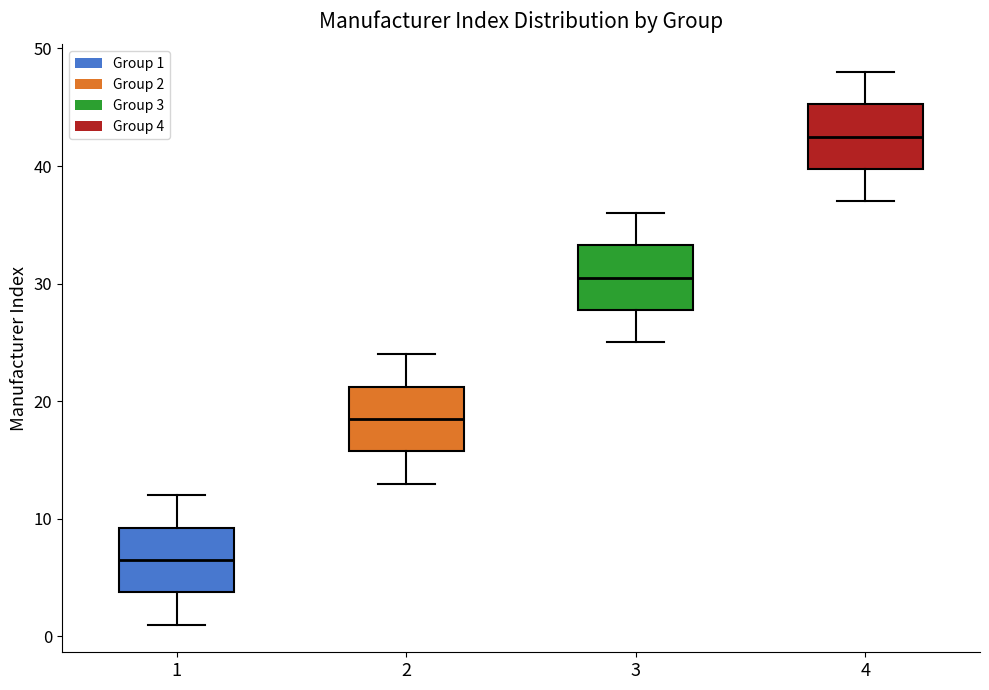

Where does the median line of the box at x = 3 sit on the y-axis? The values are not printed on the chart, so give them approximately, as read against the axis.

31